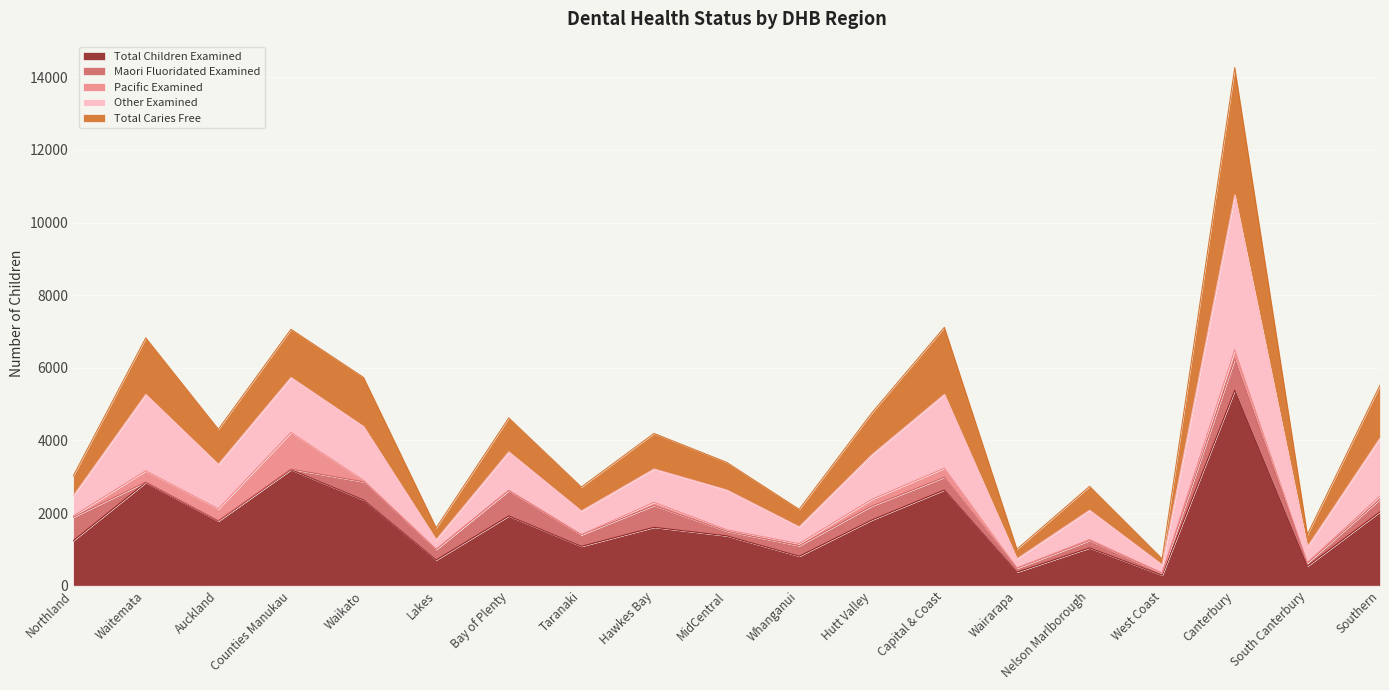

True or false: Total Caries Free has a value of 3467 at Counties Manukau.

False